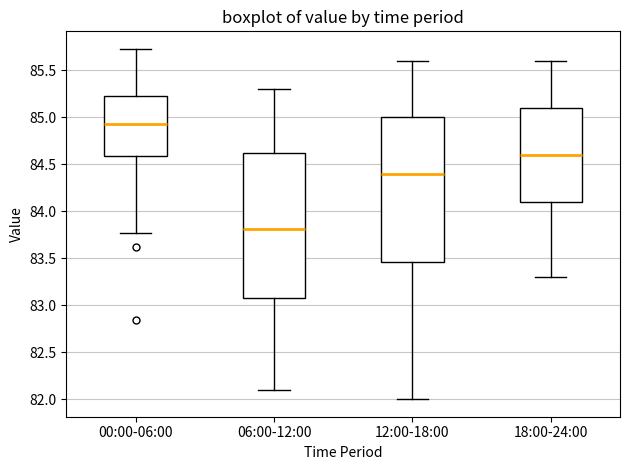

Which box has the lowest median line?

06:00-12:00